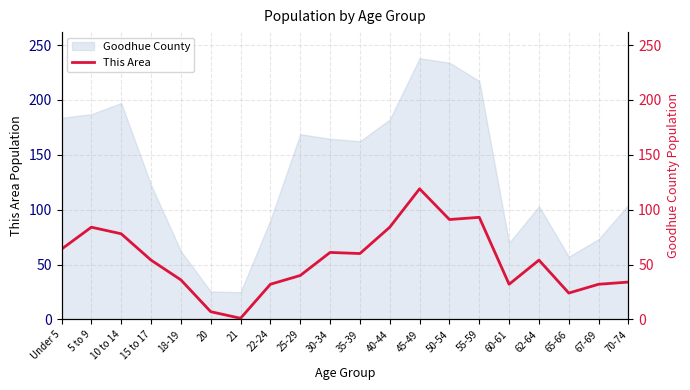

What is the minimum value for Goodhue County?

24.8